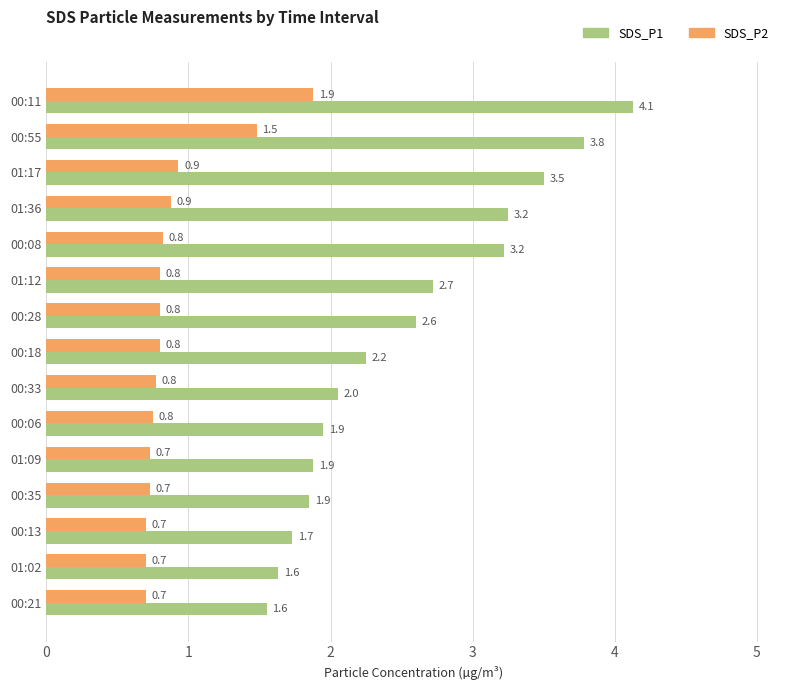

Is the value of SDS_P2 at 00:33 greater than the value of SDS_P1 at 00:18?

No